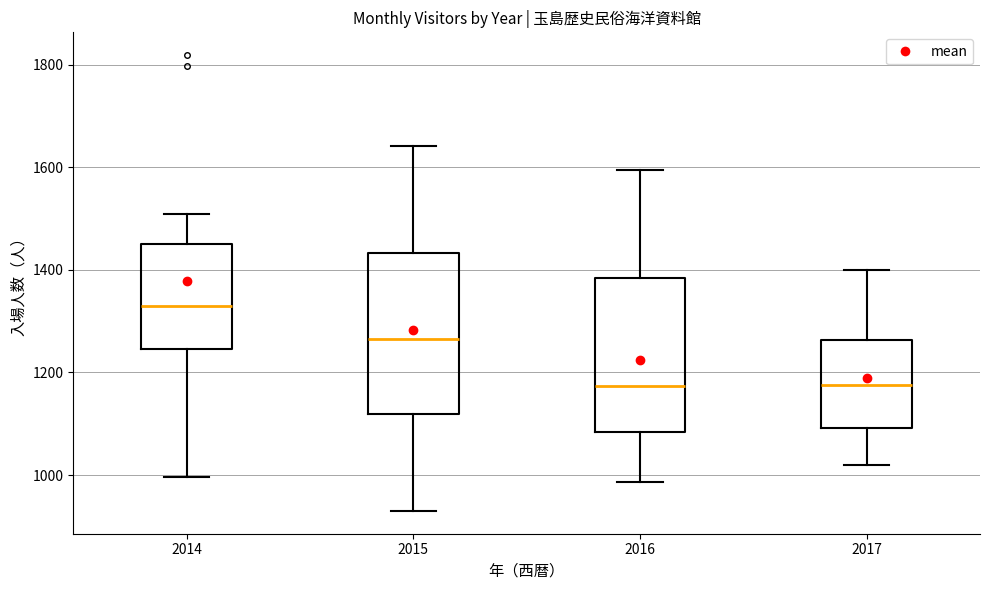

Reading left to right, transcribe this box plot: for each box, give where its median line is, the range the box spans, and where its two whiskers end, as read against the y-axis. The values are not printed on the chart, so give them approximately, as read against the axis.

2014: median 1340, box 1240 to 1460, whiskers 1000 to 1520
2015: median 1260, box 1120 to 1440, whiskers 940 to 1640
2016: median 1180, box 1080 to 1380, whiskers 980 to 1600
2017: median 1180, box 1100 to 1260, whiskers 1020 to 1400